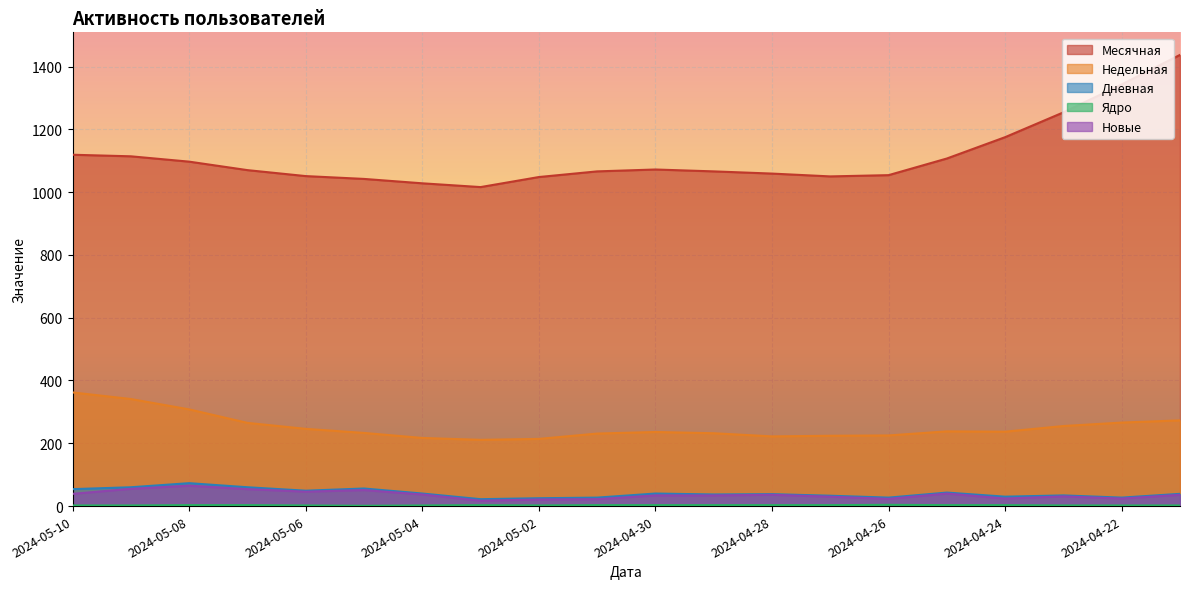

What is the average value of the Новые series?

36